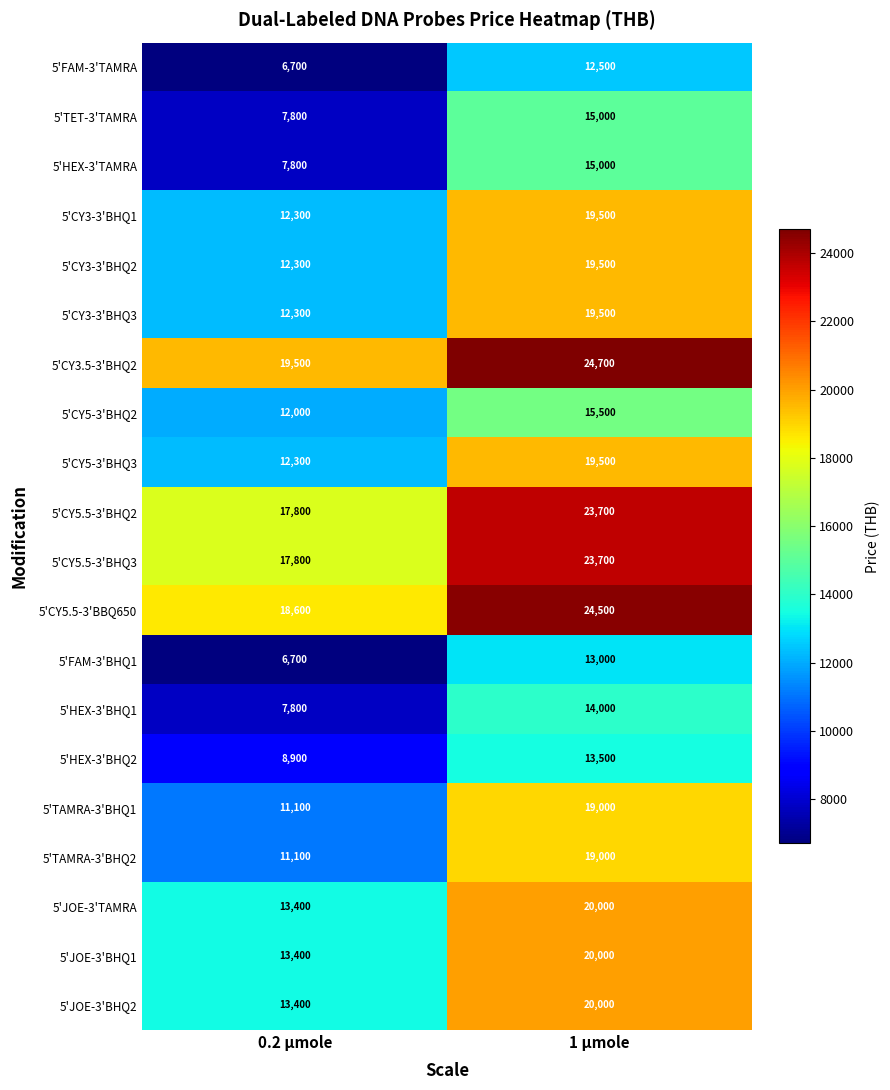

True or false: 5'TAMRA-3'BHQ1 has a value of 4709 at 0.2 µmole.

False